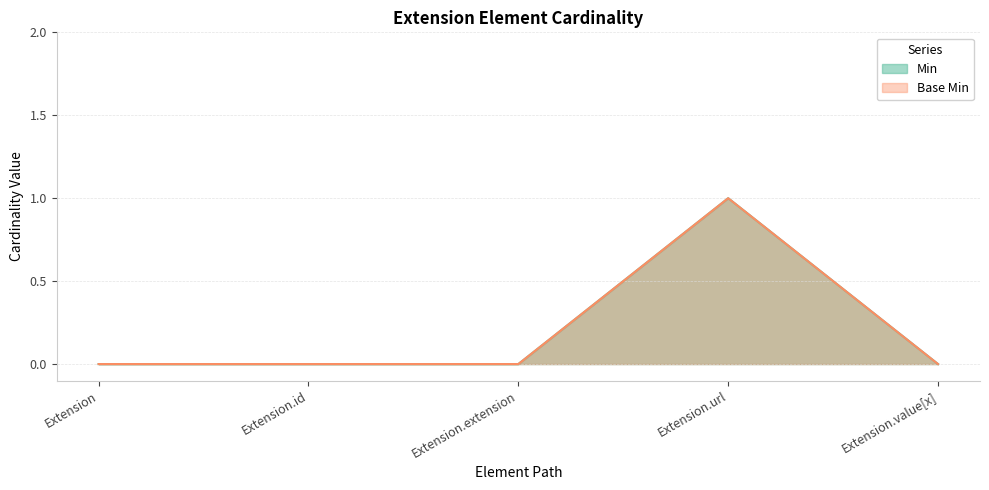

At how many categories does at least one series exceed 0?

1